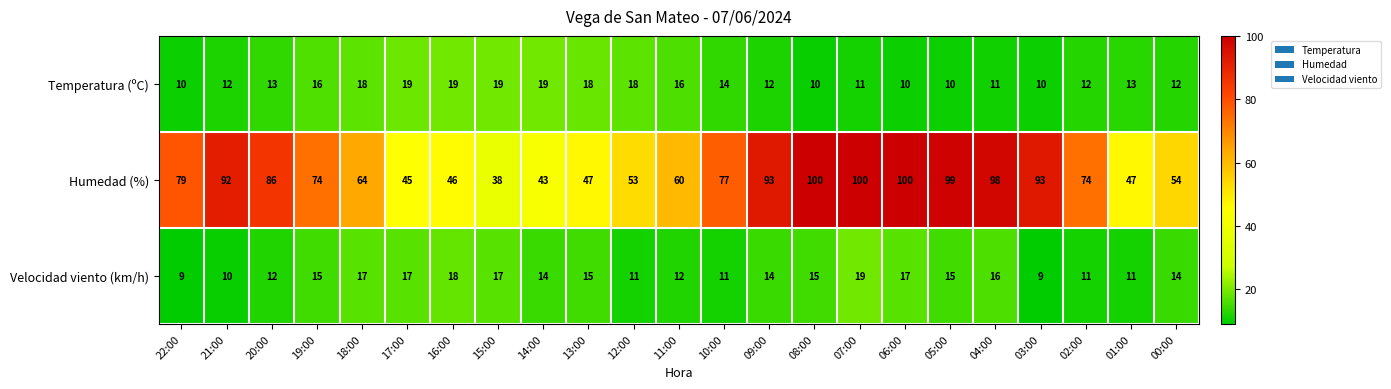

Is it true that Temperatura (ºC) equals 24 at 13:00?

False